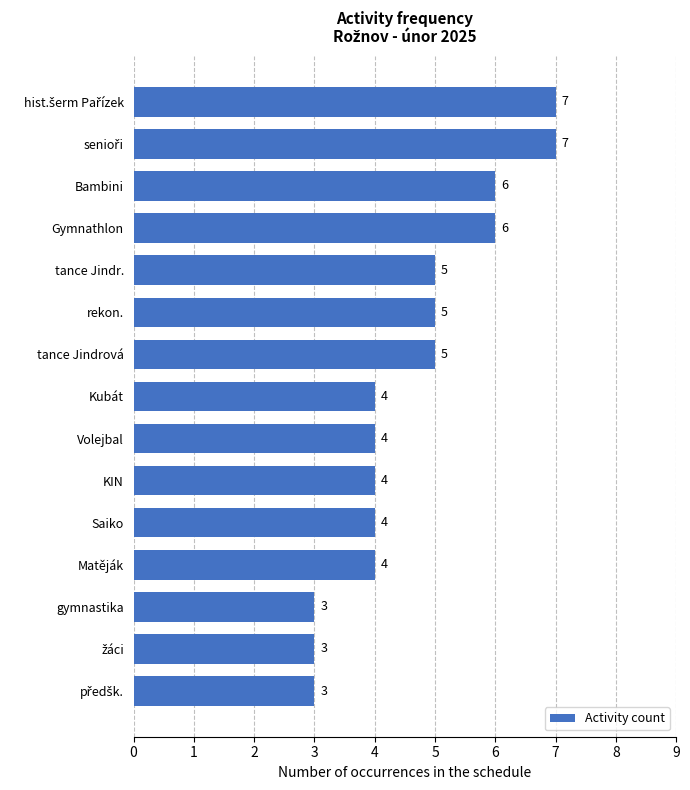

How many values are between 4 and 6?

10